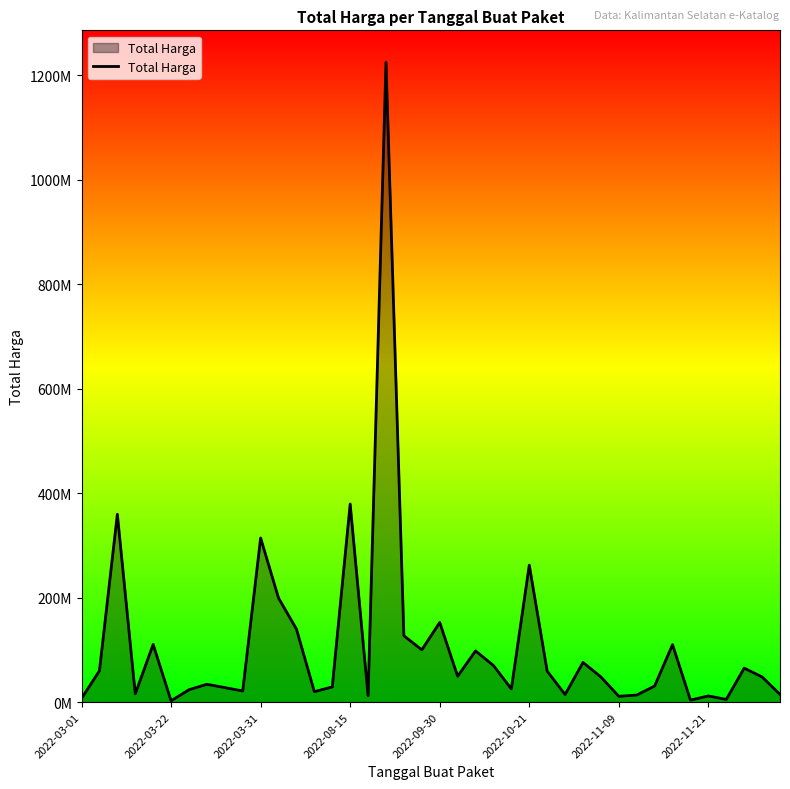

Does the chart display data point markers on the line(s)?

No